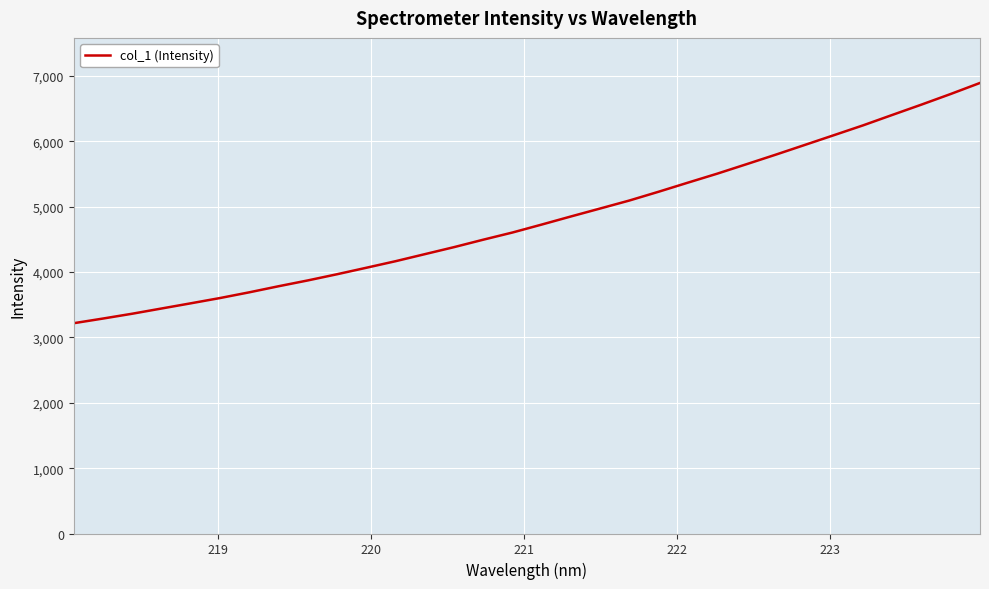

What is the difference between the maximum and minimum values?

3676.4